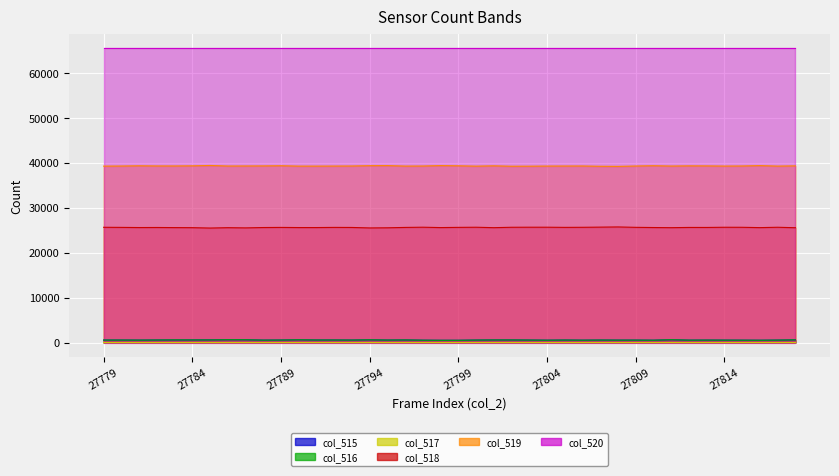

Where is the first local maximum for col_515?

27780